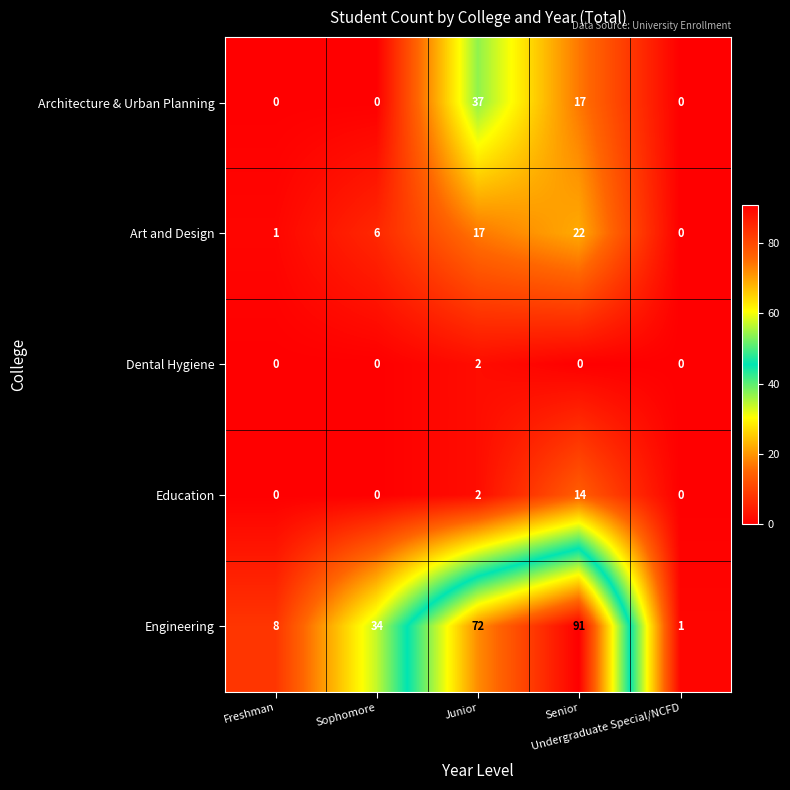

What is the greatest value displayed?

91